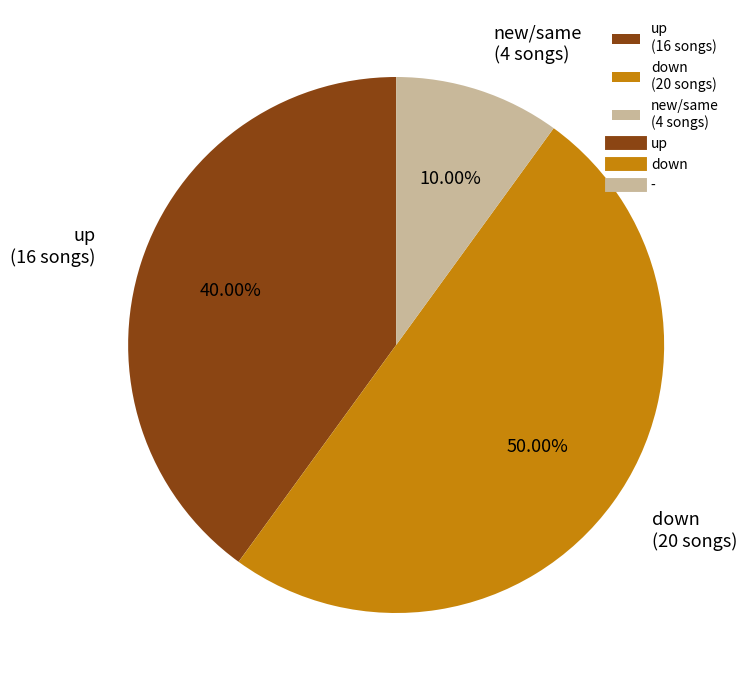

To the nearest percent, what is the difference between the largest and smallest slice percentages?

40%